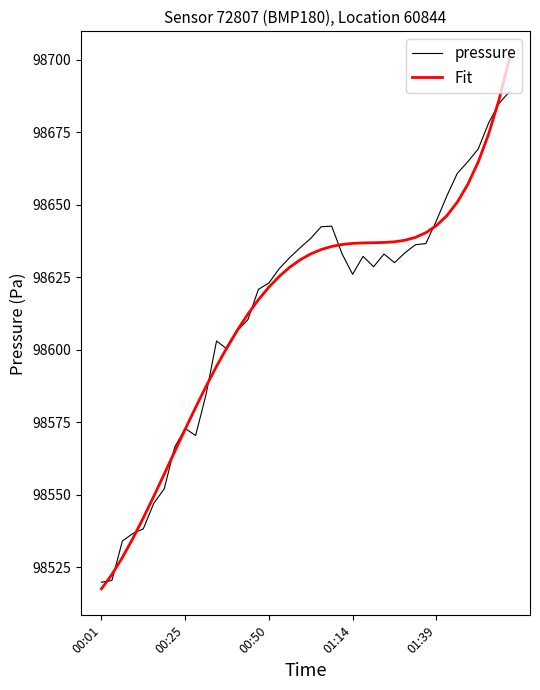

Which series has the largest range (max minus min)?

Fit